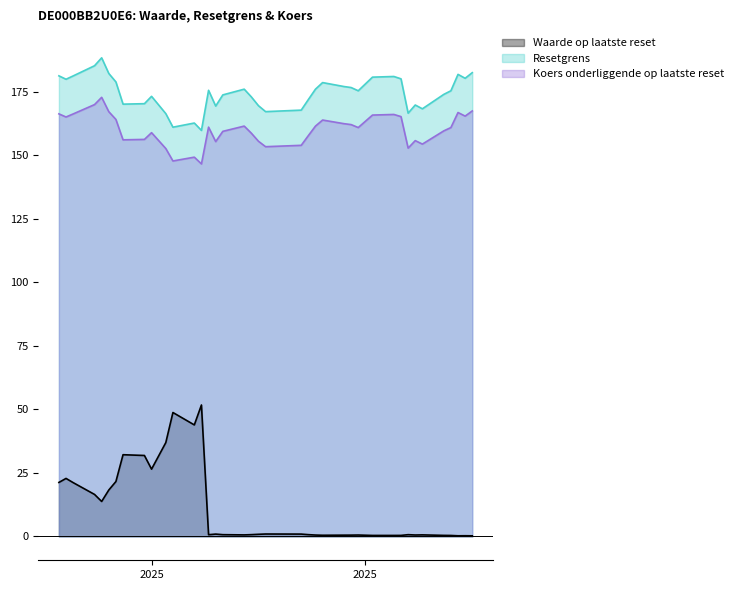

True or false: Resetgrens and Waarde op laatste reset intersect in this chart.

False